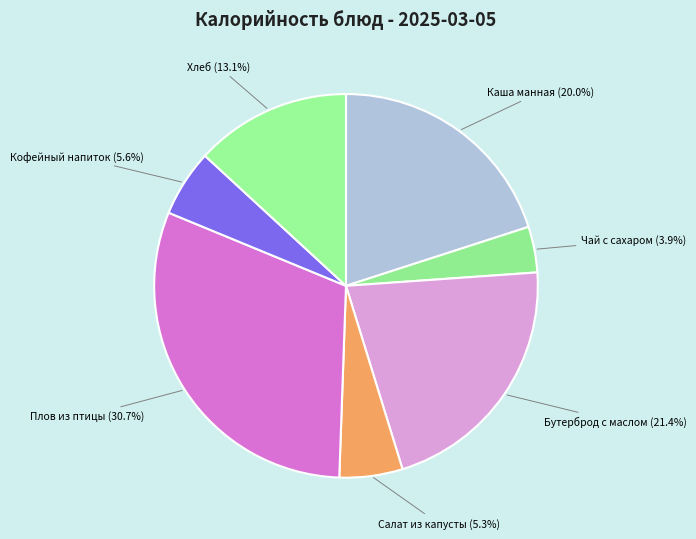

Combined, what portion of the pie is Салат из капусты and Каша манная?

25.3%